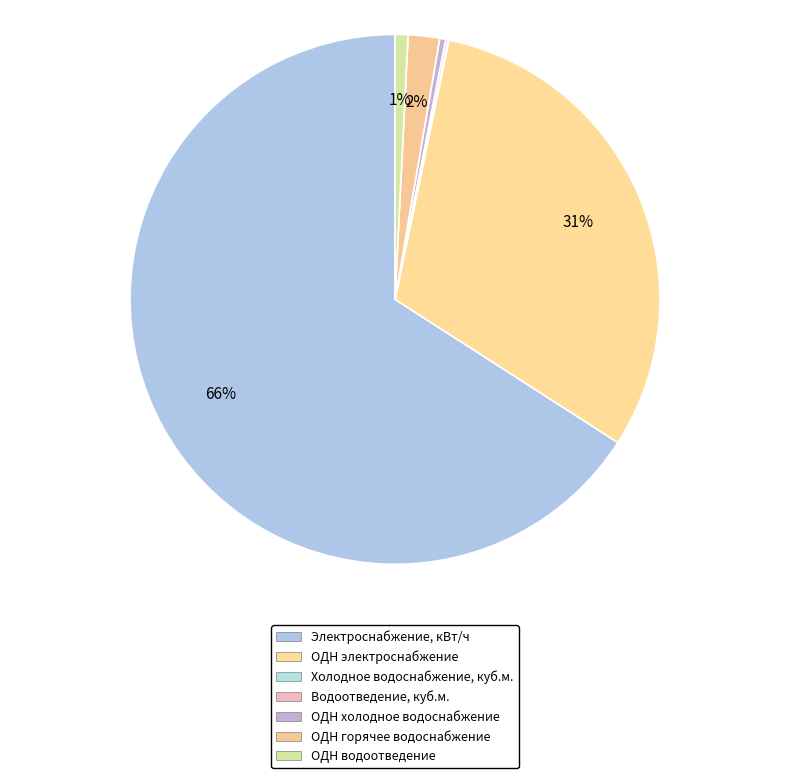

Is there any slice that represents more than half of the pie?

Yes